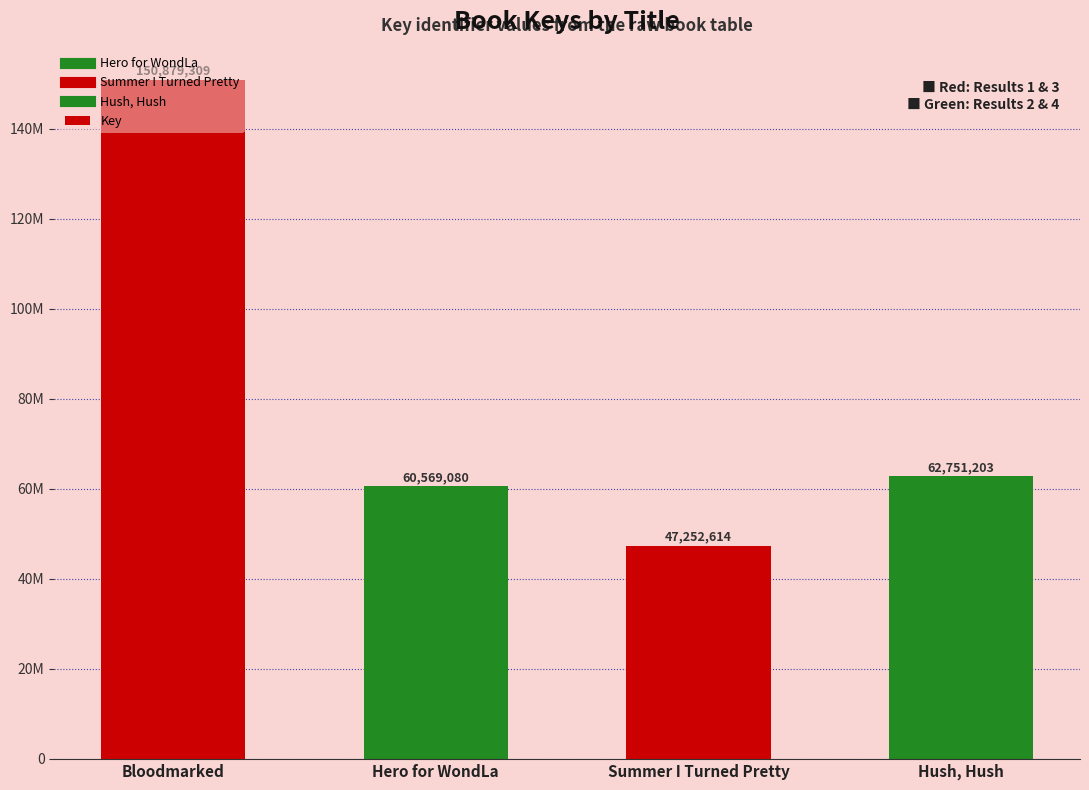

Reading right to left, transcribe all the data shown in this chart.

62751203	47252614	60569080	150879309